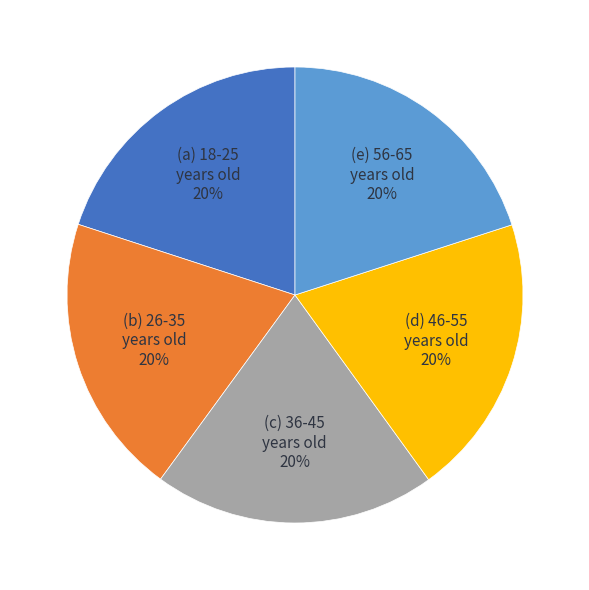

To the nearest percent, what is the average slice percentage?

20%